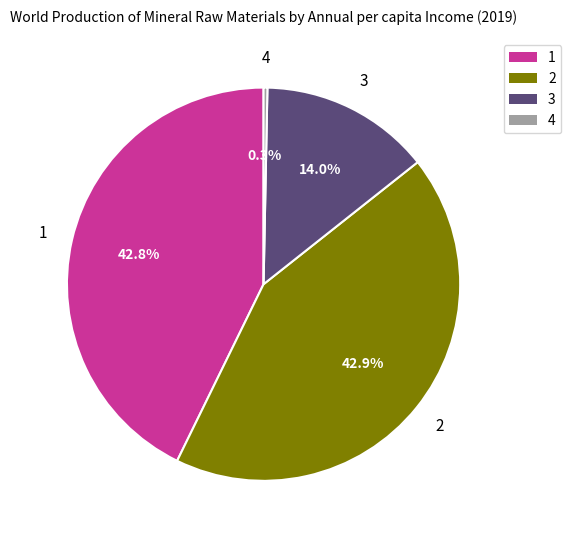

Is there a majority slice in this chart?

No